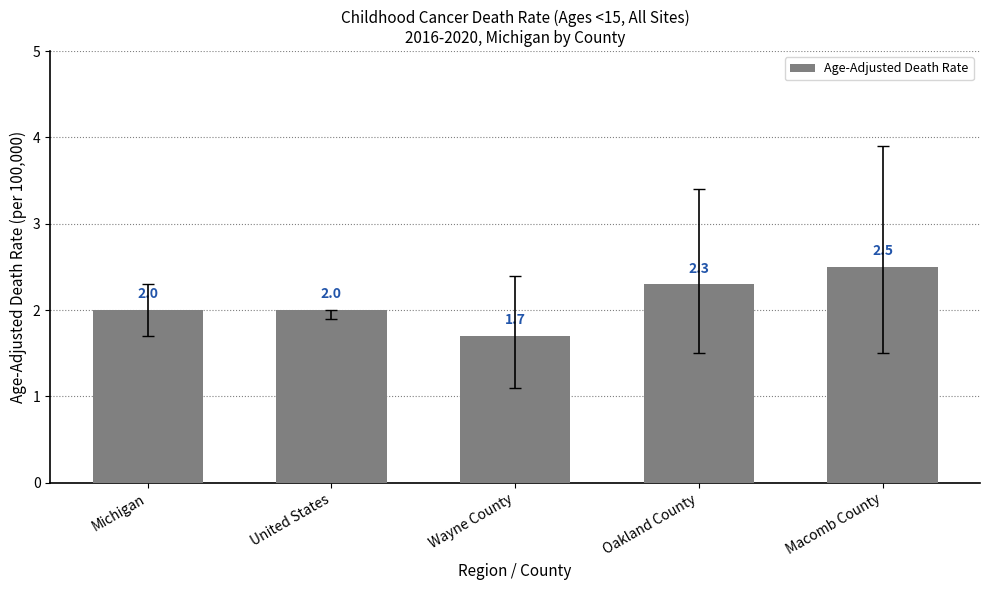

How many values are between 2 and 3?

4